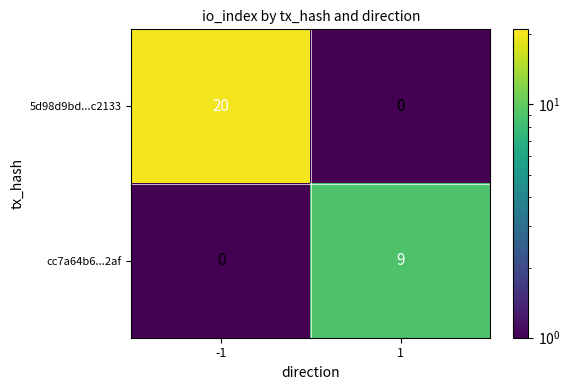

Is it true that 5d98d9bd...c2133 equals 20 at -1?

True